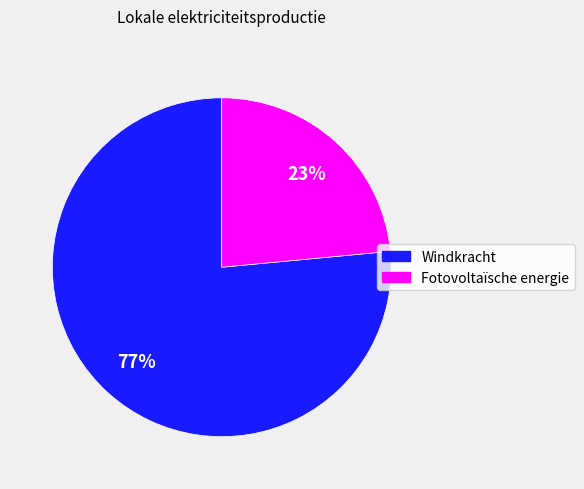

Does any single category account for the majority?

Yes